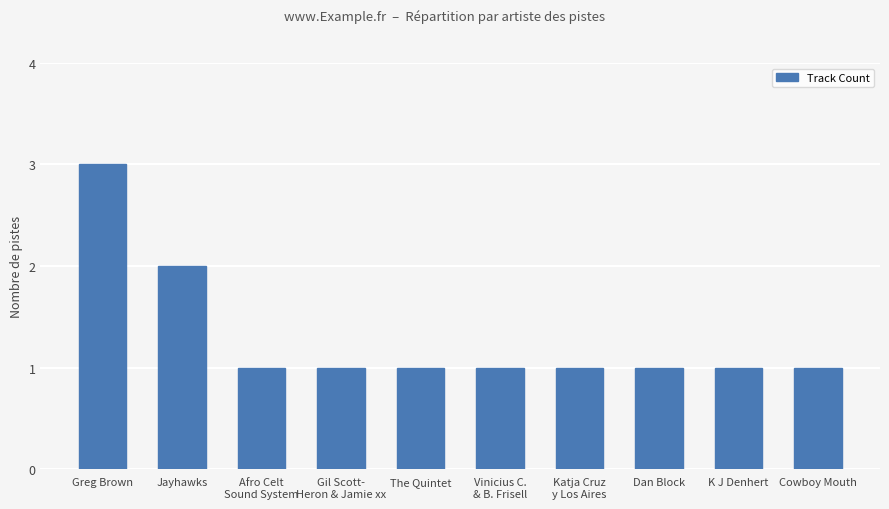

How many values are between 1 and 2?

9